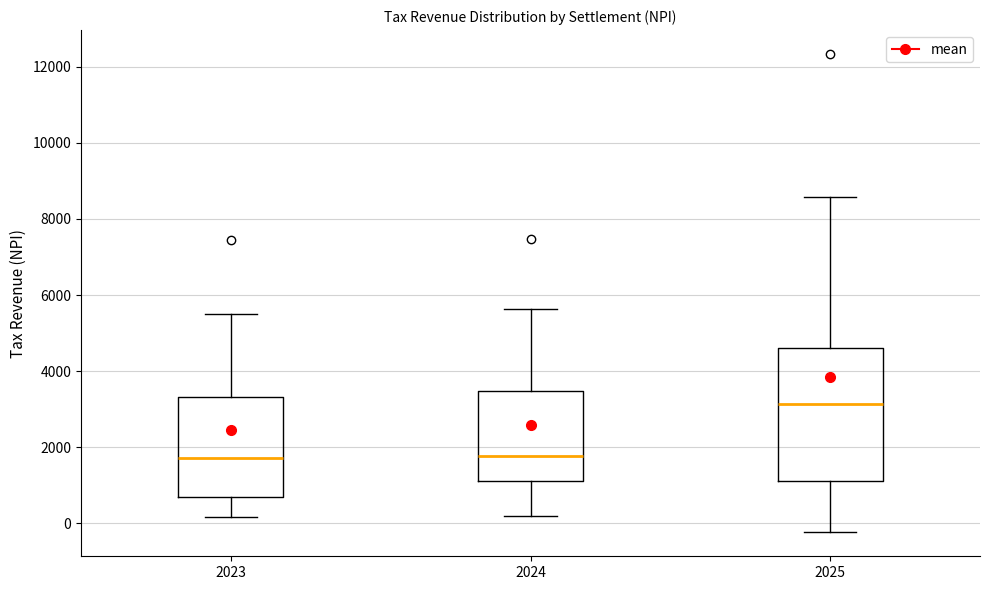

Where does the lower whisker of the box at x = 2023 end on the y-axis? The values are not printed on the chart, so give them approximately, as read against the axis.

200